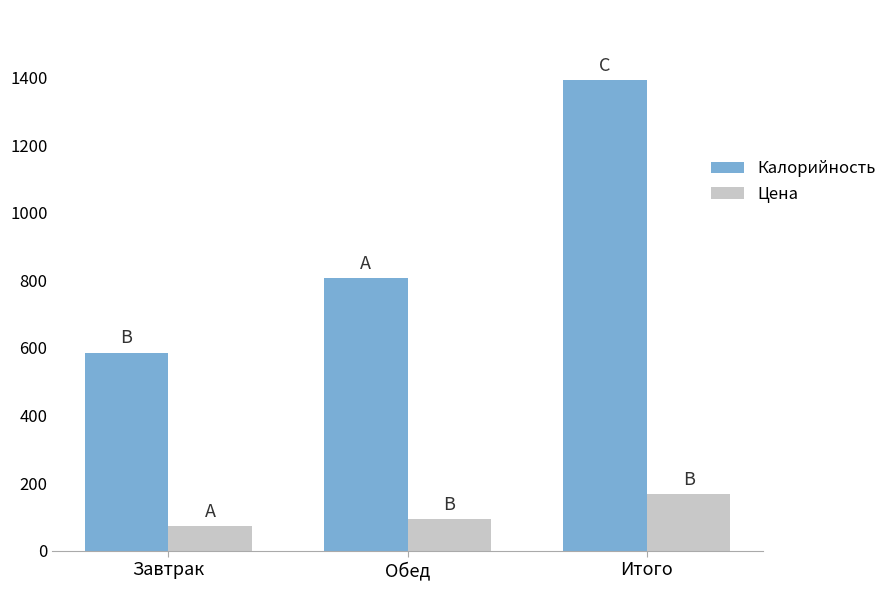

Rank the categories by Цена value from lowest to highest.

Завтрак, Обед, Итого